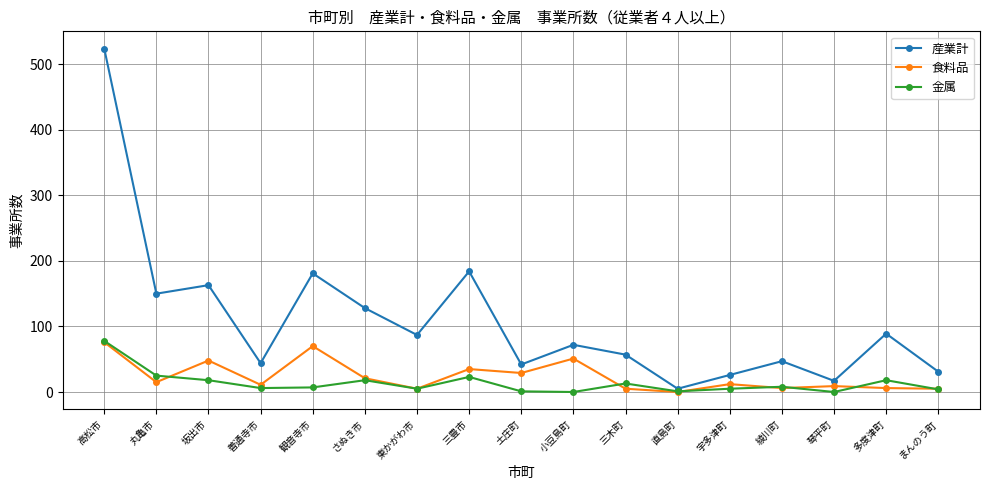

How many data points in 産業計 are less than 72?

8